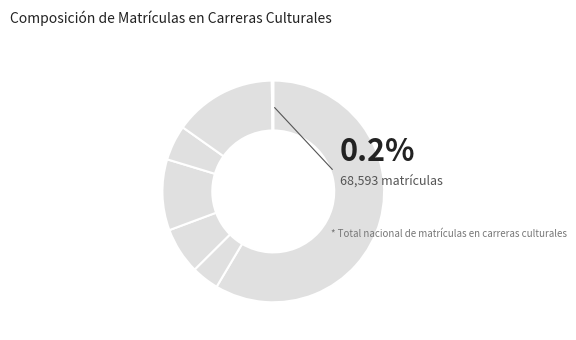

Which category accounts for the majority?

Arquitectura, diseño y servicios creativos